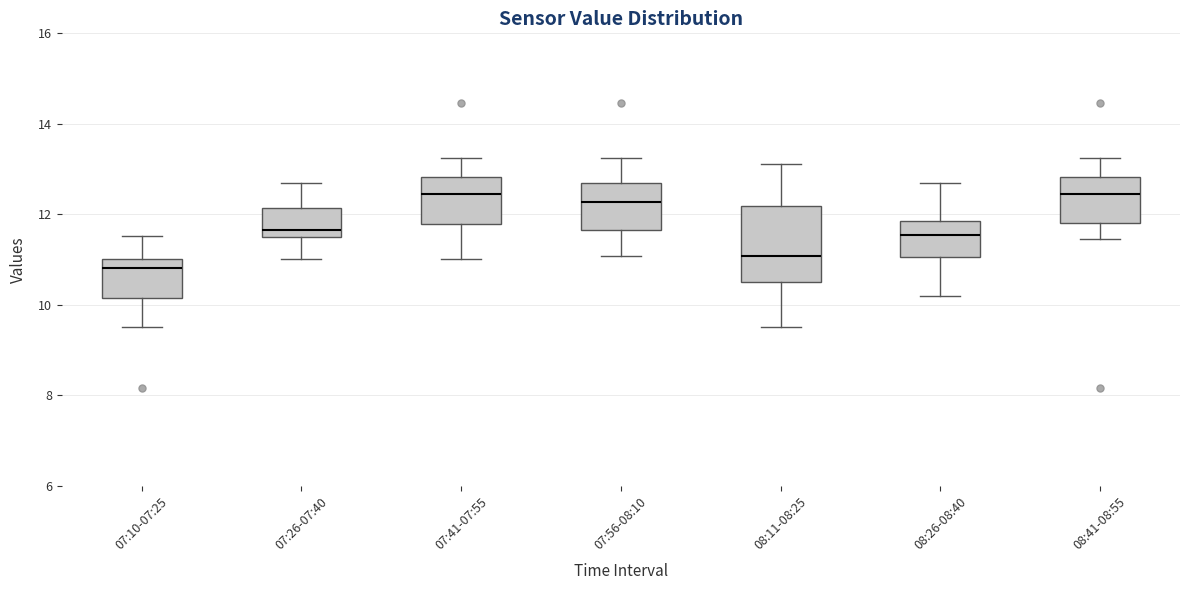

Which box's median line is the lowest?

07:10-07:25